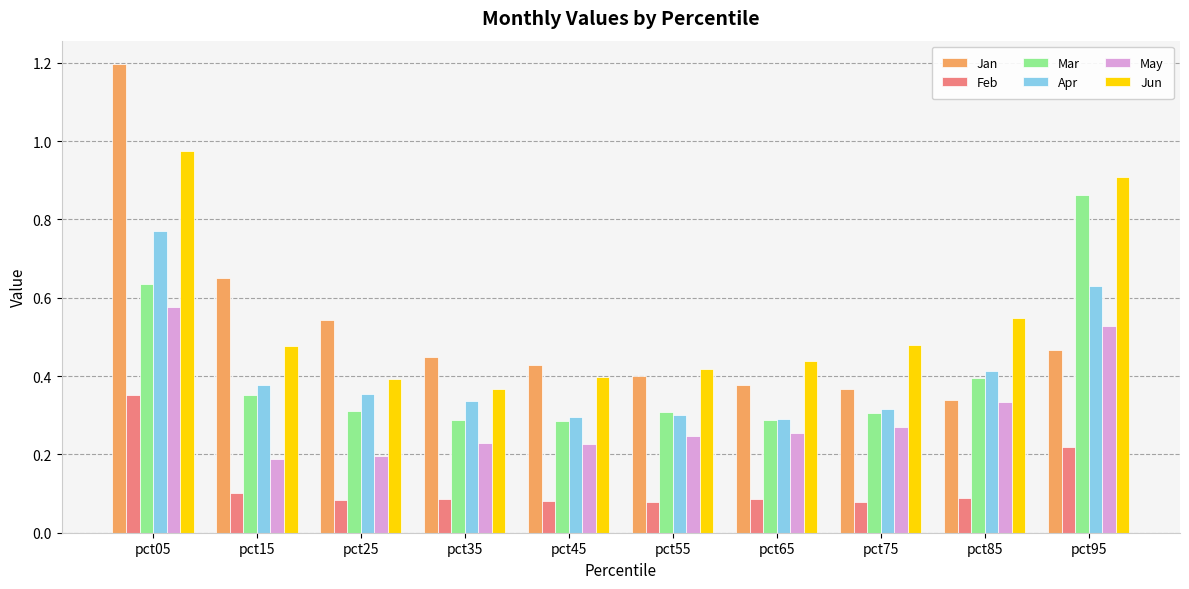

The value of Jun at pct95 is 1.3. True or false?

False